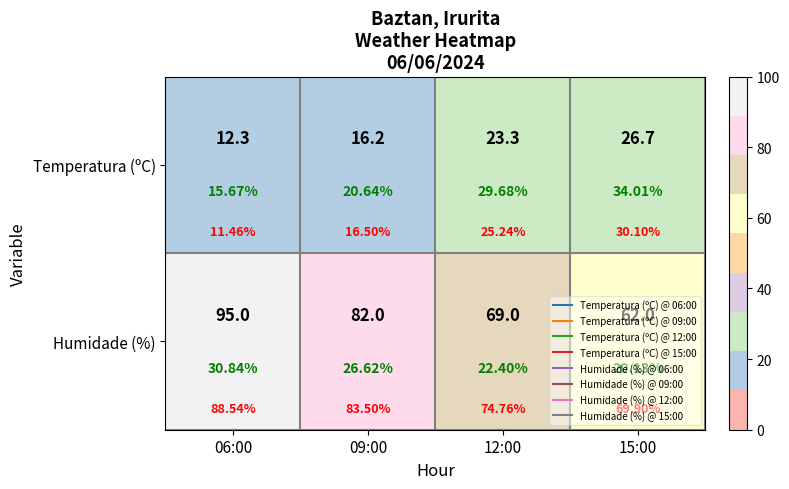

At which label is Temperatura (ºC) closest to 19?

09:00